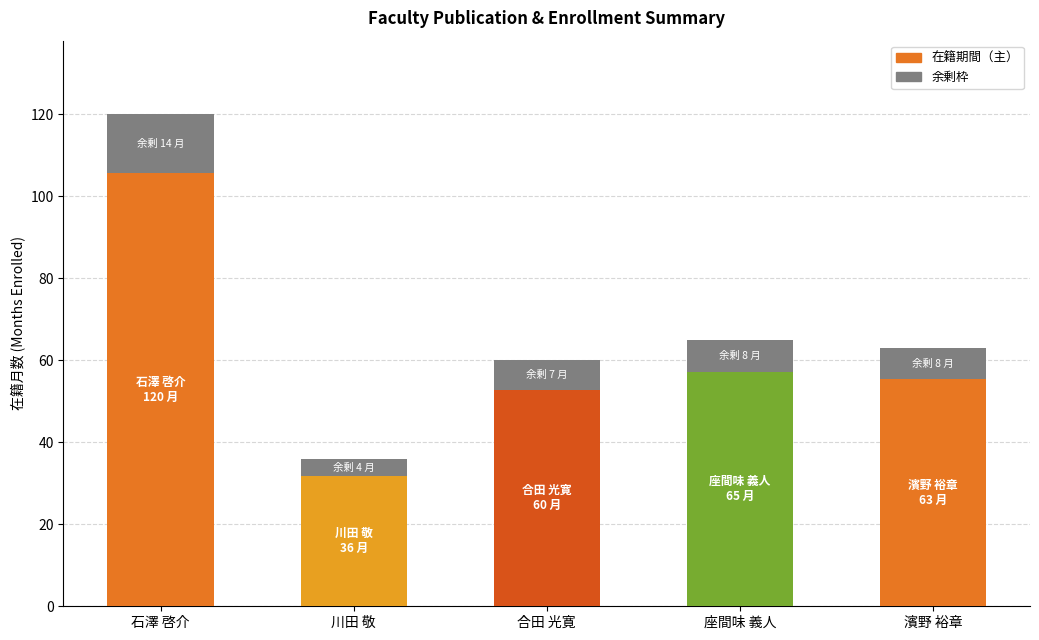

What is the total value across all series at 濱野 裕章?

63.0